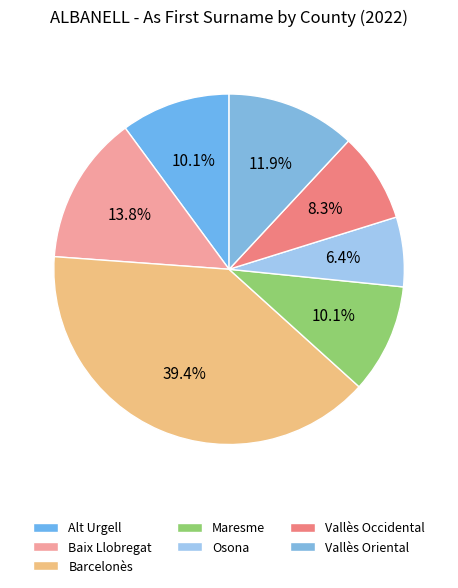

What percentage is the Maresme slice, to the nearest percent?

10%